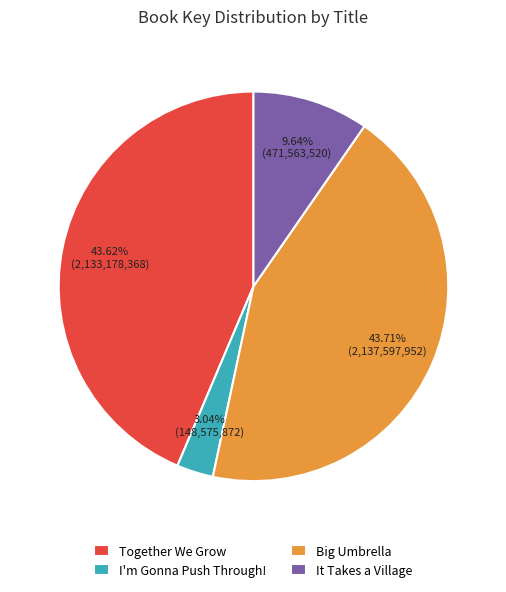

What percentage do Together We Grow and It Takes a Village together represent?

53.3%